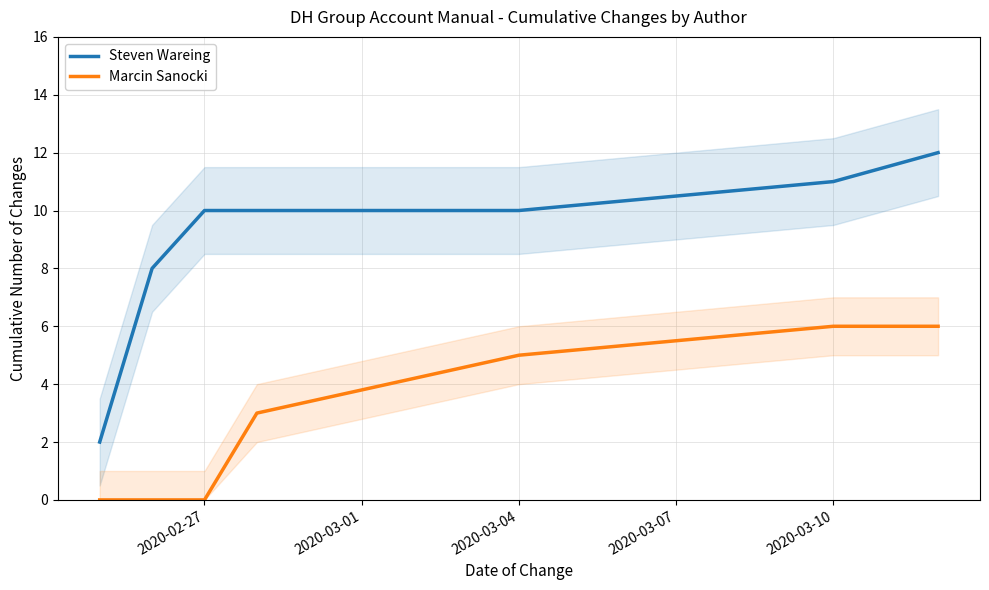

What is the maximum value shown in the chart?

12